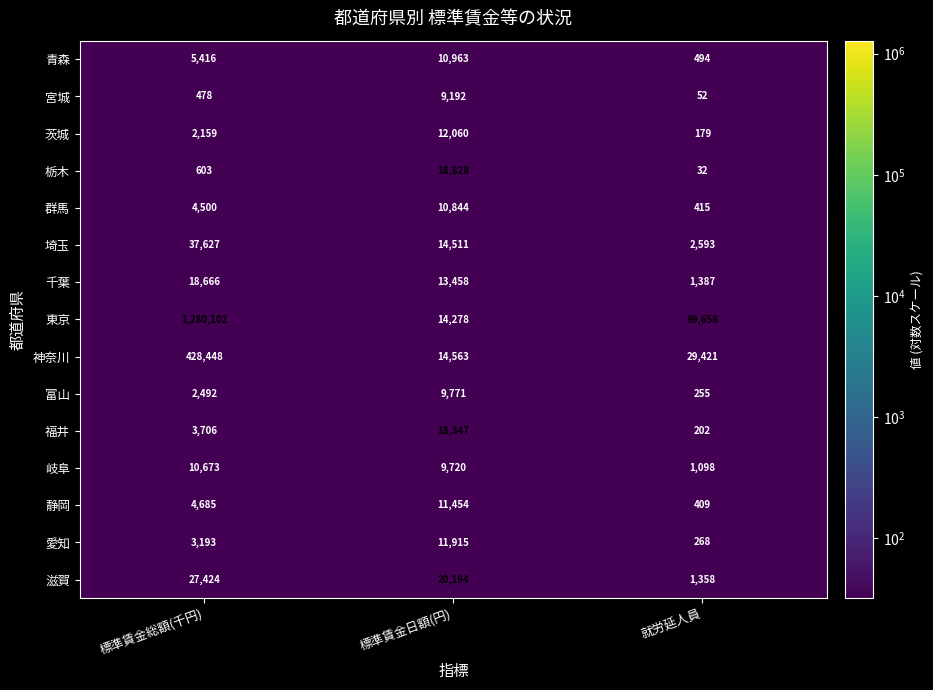

The 青森 series shows 10963 at 標準賃金日額(円). True or false?

True